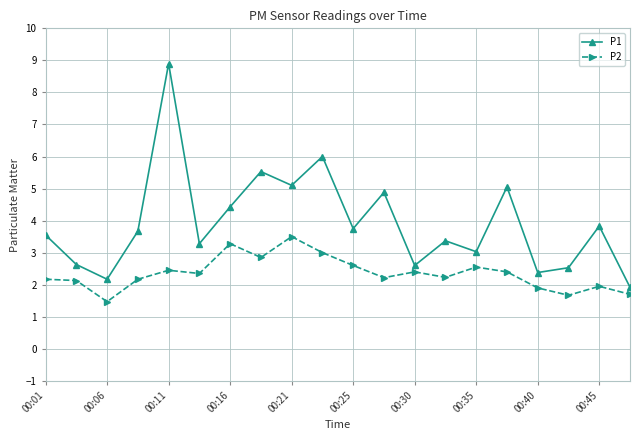

Which series has the widest spread of values?

P1